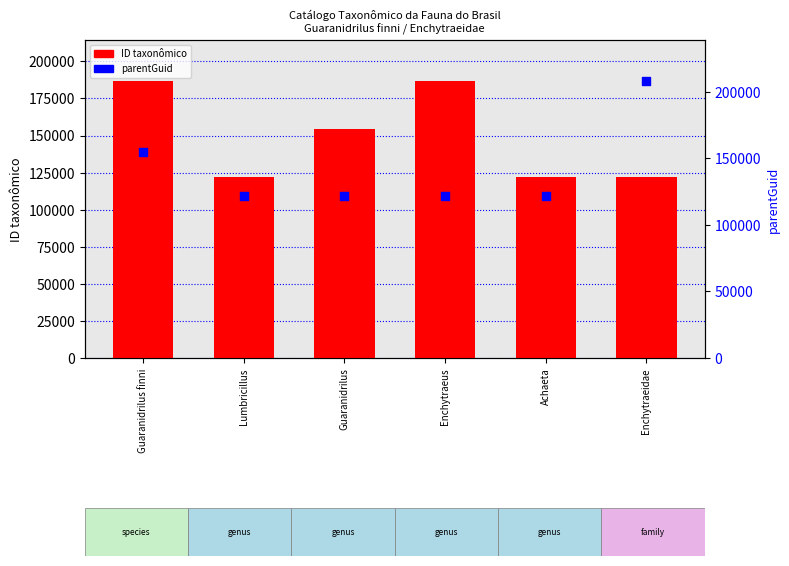

At which category is the sum across all series the highest?

Guaranidrilus finni